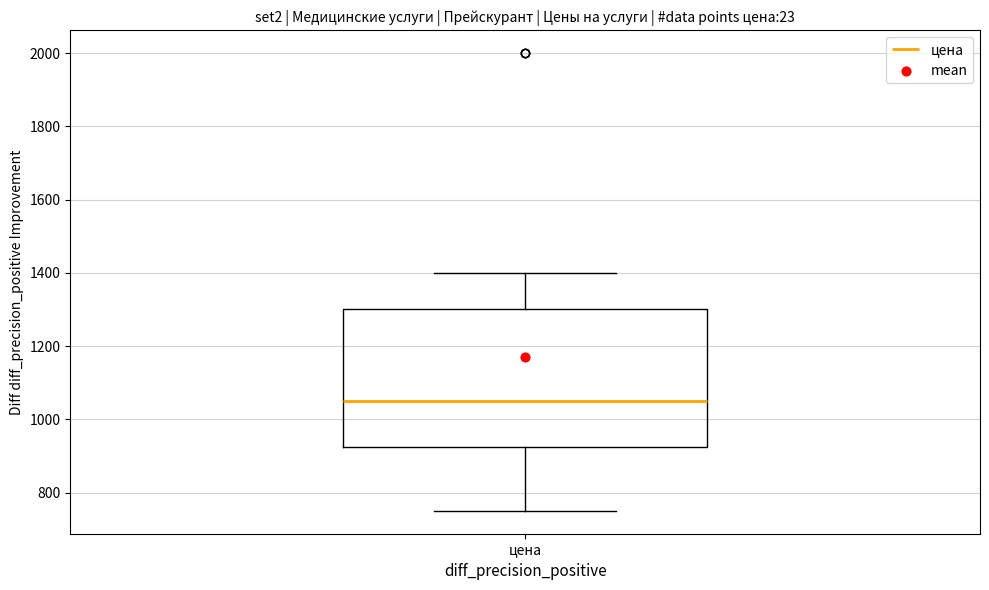

Transcribe this box plot: give where the median line is, the range the box spans, and where the two whiskers end, as read against the y-axis. The values are not printed on the chart, so give them approximately, as read against the axis.

median 1060, box 920 to 1300, whiskers 760 to 1400